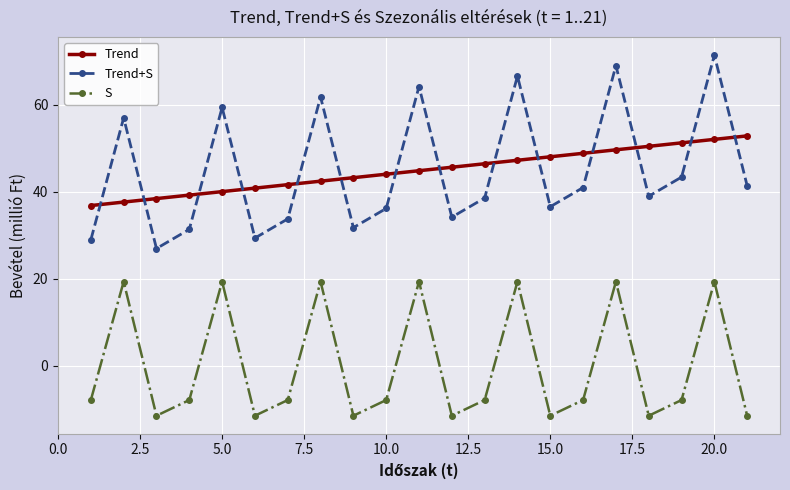

Rank the series by their maximum value, from highest to lowest.

Trend+S, Trend, S